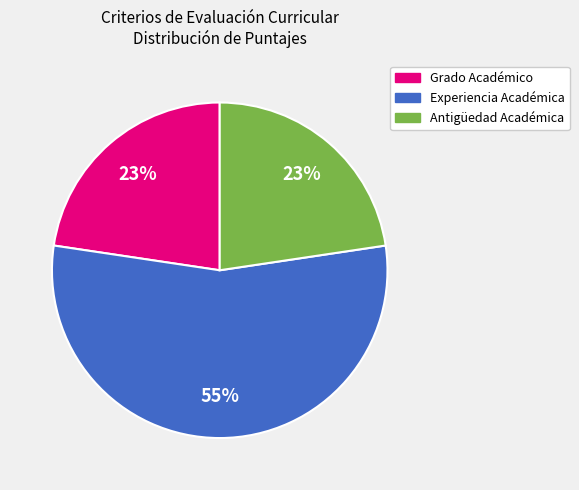

What is the largest slice in the pie chart?

Experiencia Académica